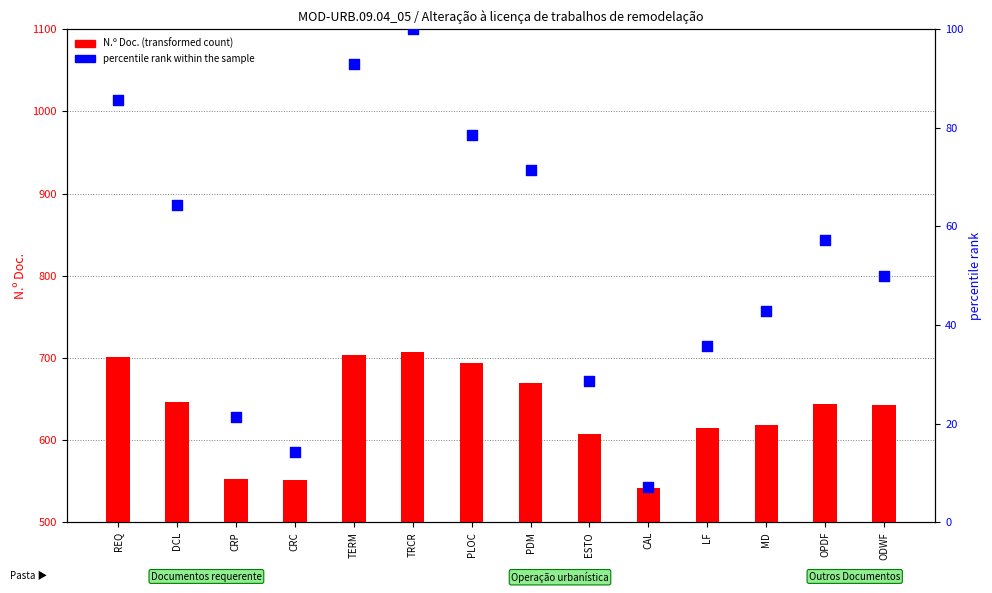

At how many categories does at least one series exceed 242?

14